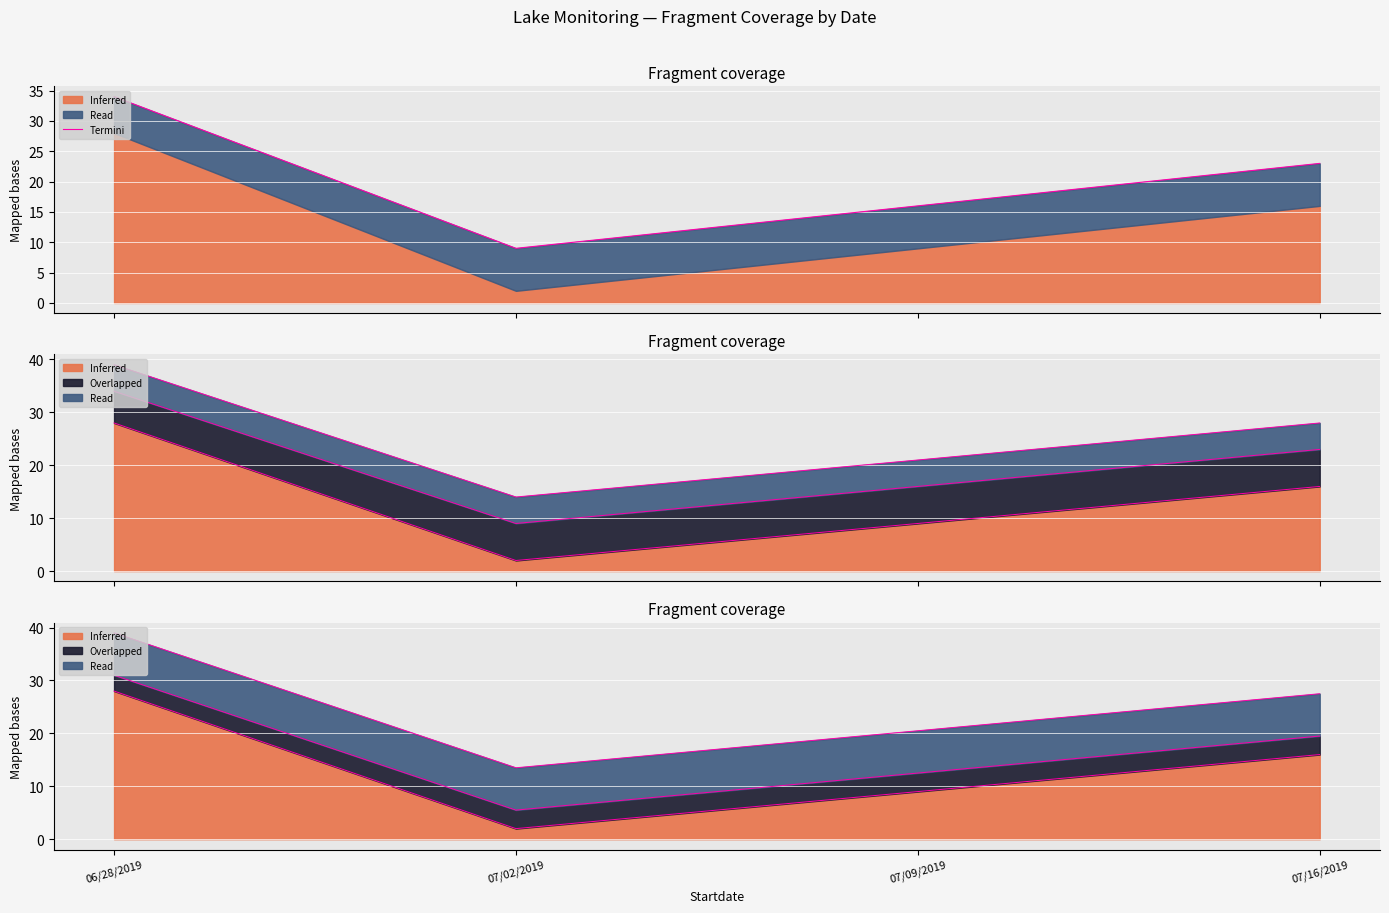

Reading left to right, extract all data points from this chart.

34	9	16	23